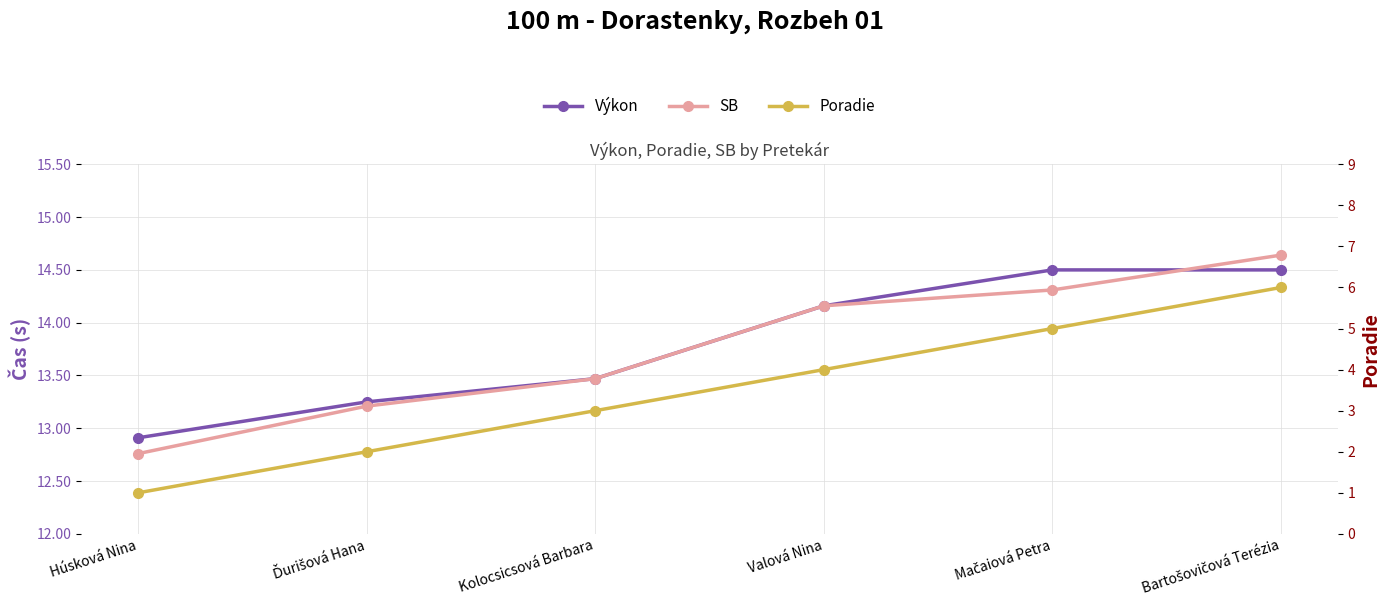

The value of SB at Húsková Nina is 12.8. True or false?

True